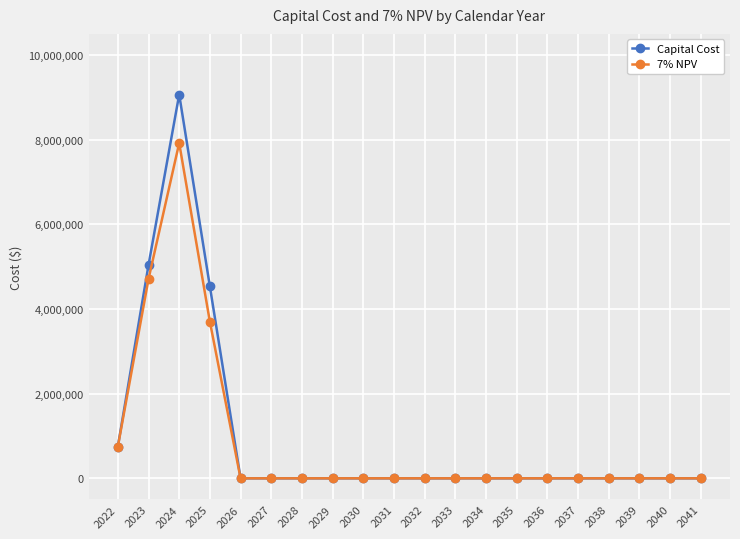

How many data points in Capital Cost are above 0?

4